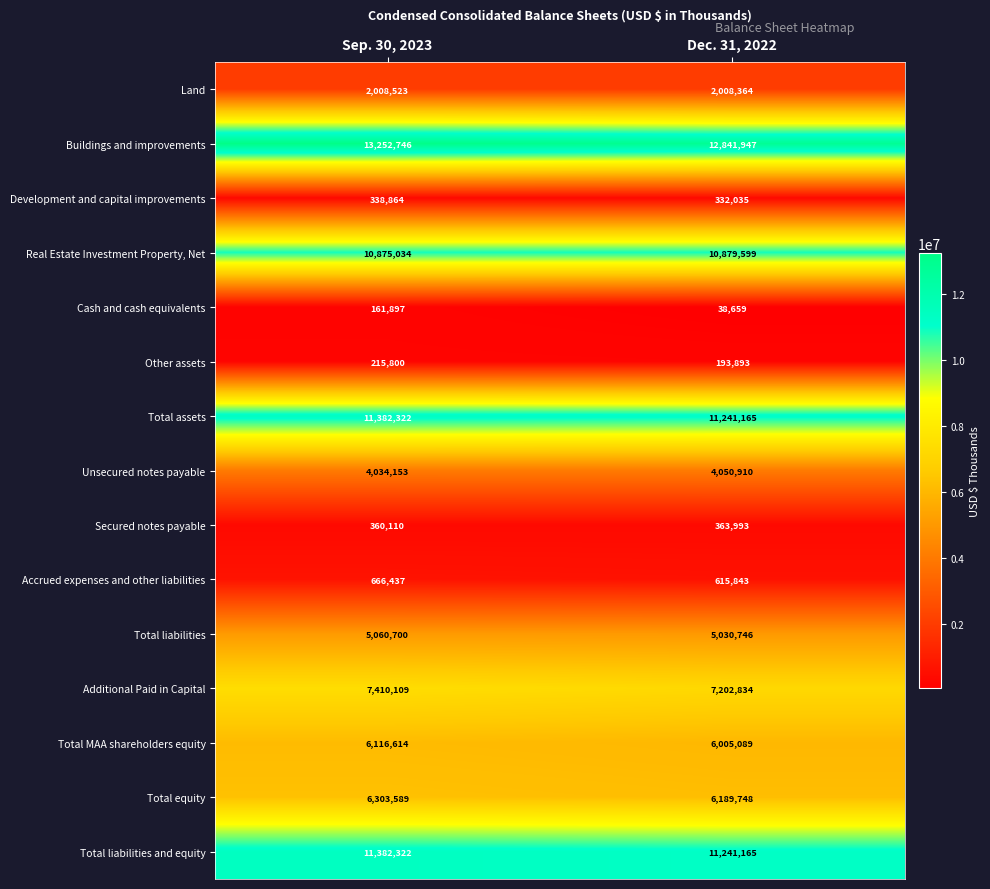

Between Sep. 30, 2023 and Dec. 31, 2022, which series saw the biggest shift?

Buildings and improvements